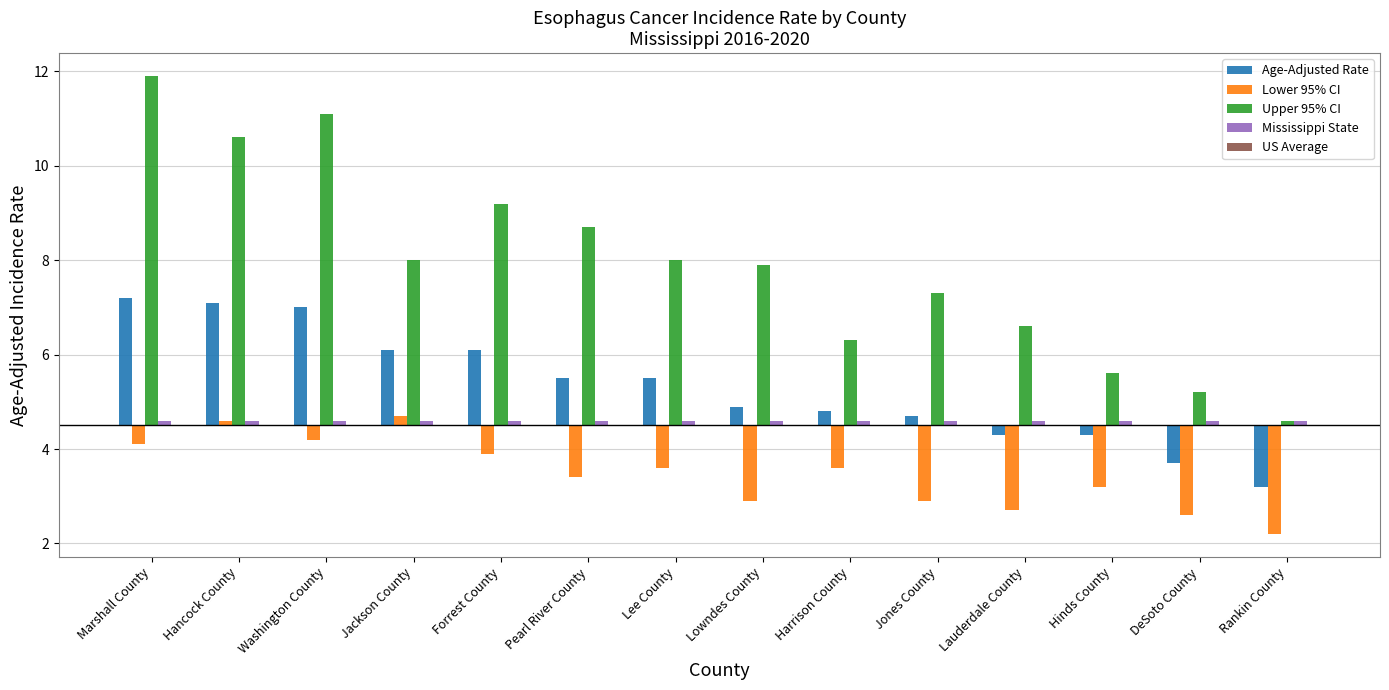

Rank the categories by Mississippi State value from lowest to highest.

Marshall County, Hancock County, Washington County, Jackson County, Forrest County, Pearl River County, Lee County, Lowndes County, Harrison County, Jones County, Lauderdale County, Hinds County, DeSoto County, Rankin County